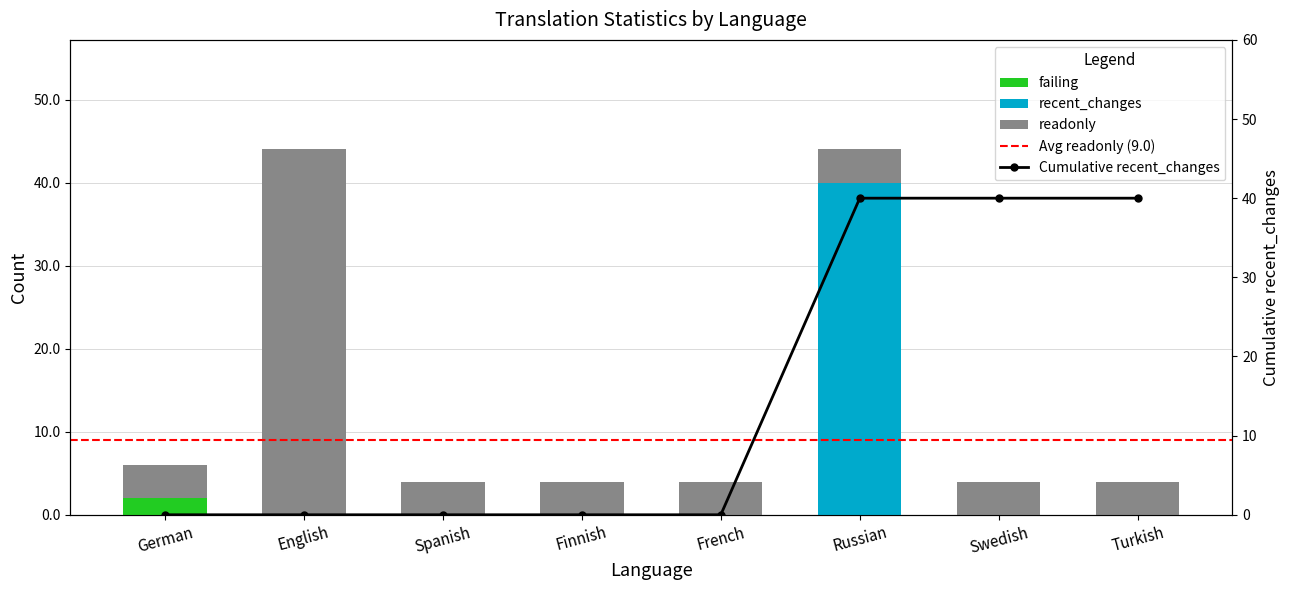

At Finnish, list the series in order from smallest to largest.

failing, recent_changes, readonly